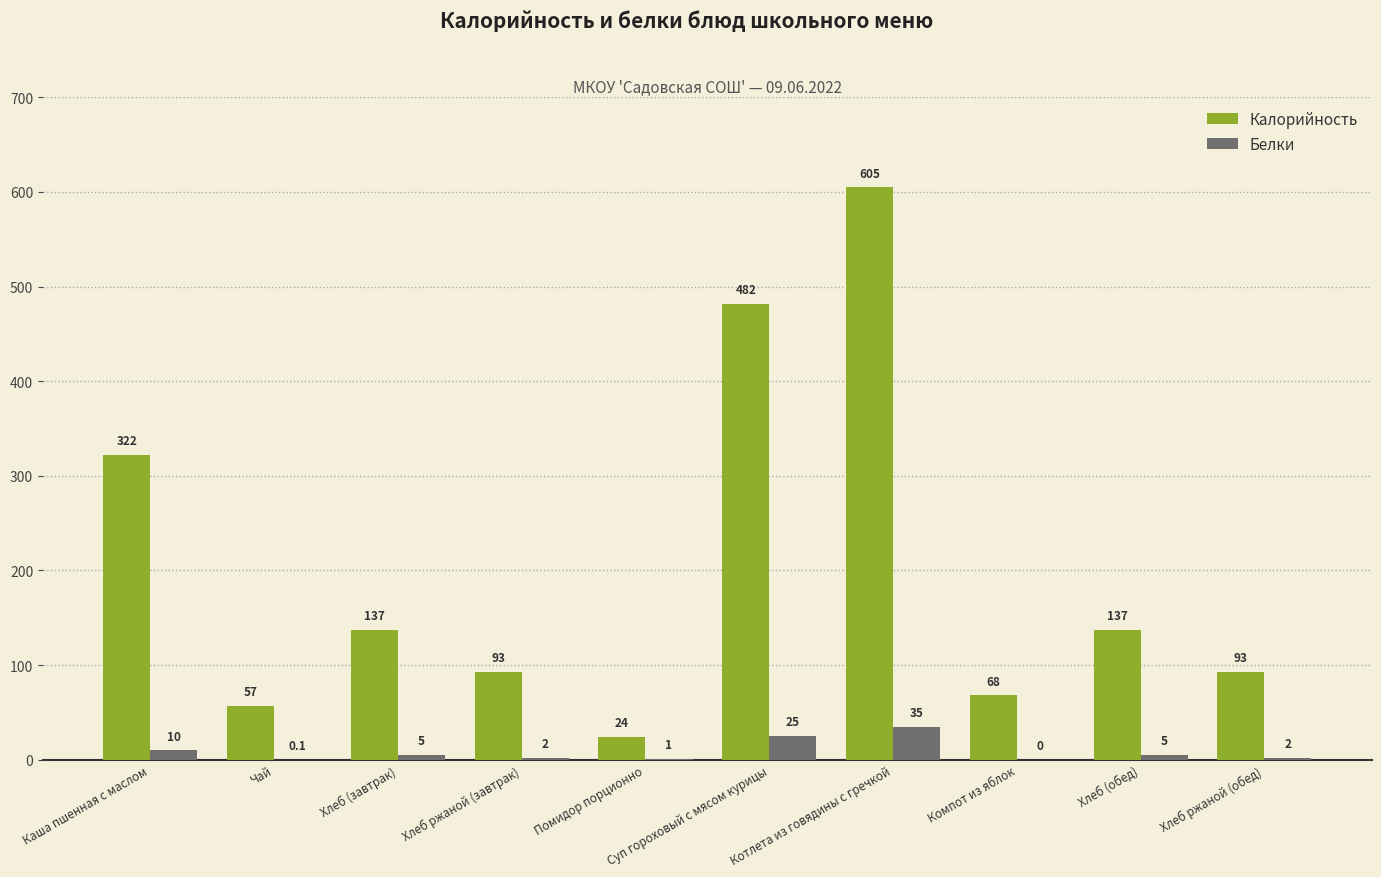

How many categories are shown in the chart?

10